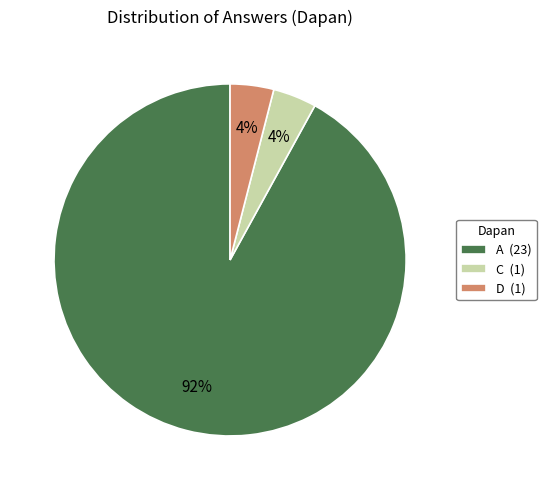

Is A the majority of the pie?

Yes